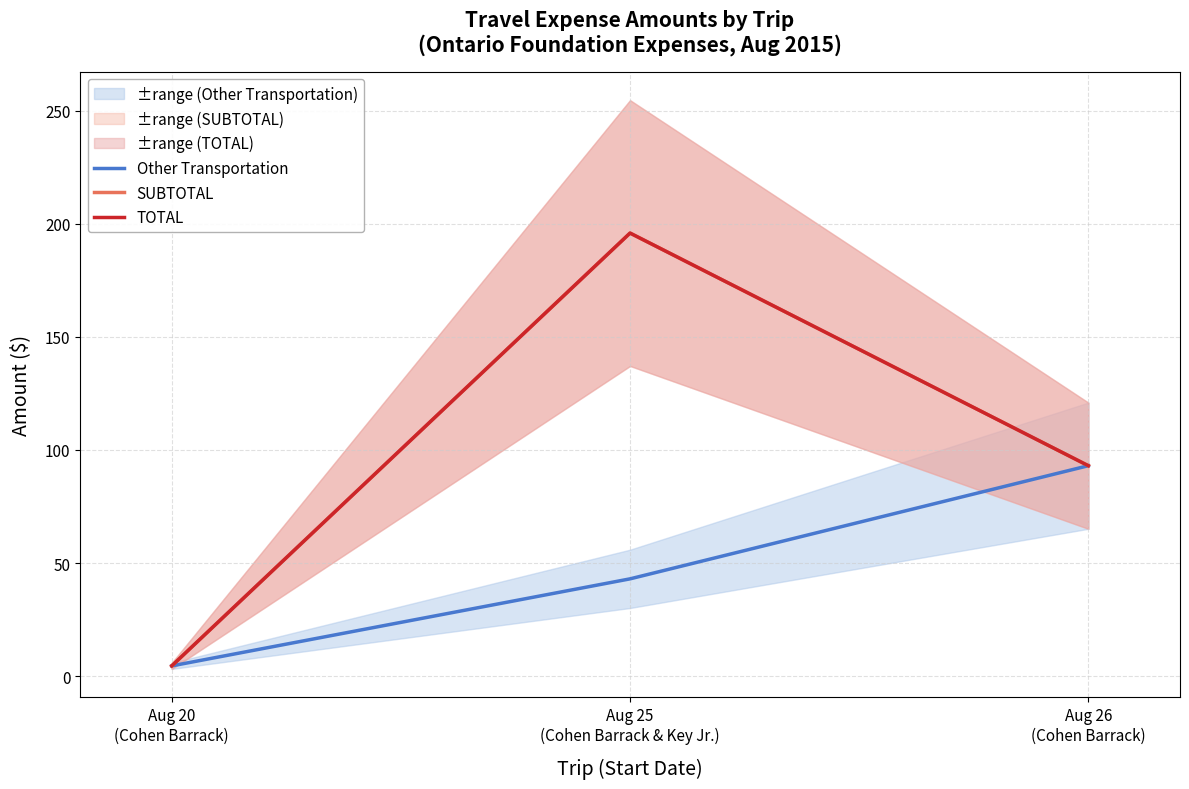

At which label does TOTAL reach its peak?

Aug 25
(Cohen Barrack & Key Jr.)